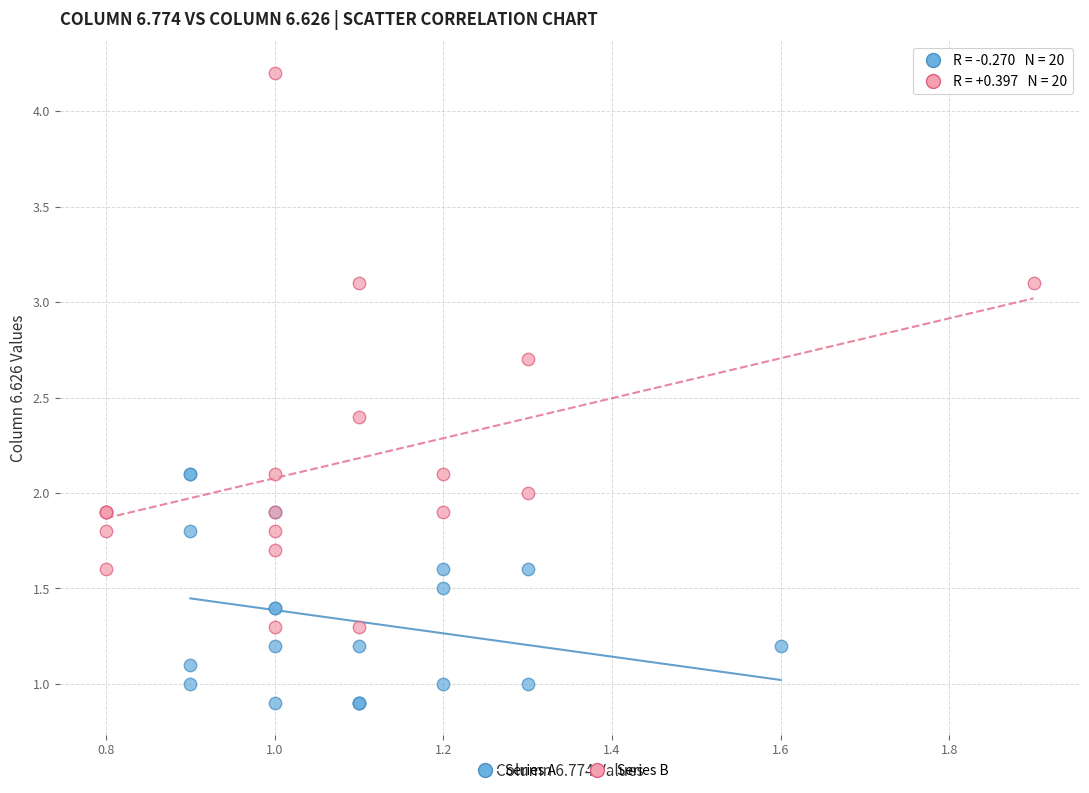

Which series has the widest spread of Y values?

Series B